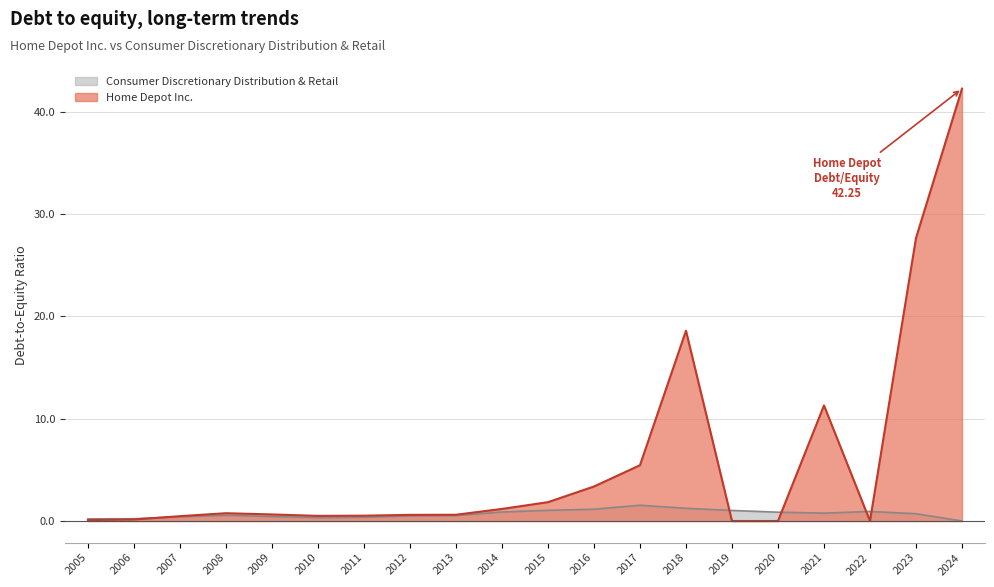

Reading right to left, what are all the values shown in this chart?

Consumer Discretionary Distribution & Retail: 0.0	0.7	0.9	0.8	0.9	1.0	1.2	1.5	1.1	1.0	0.9	0.5	0.5	0.4	0.3	0.4	0.6	0.4	0.2	0.2
Home Depot Inc.: 42.2	27.6	0.0	11.3	0.0	0.0	18.6	5.5	3.4	1.8	1.2	0.6	0.6	0.5	0.5	0.6	0.8	0.5	0.1	0.1